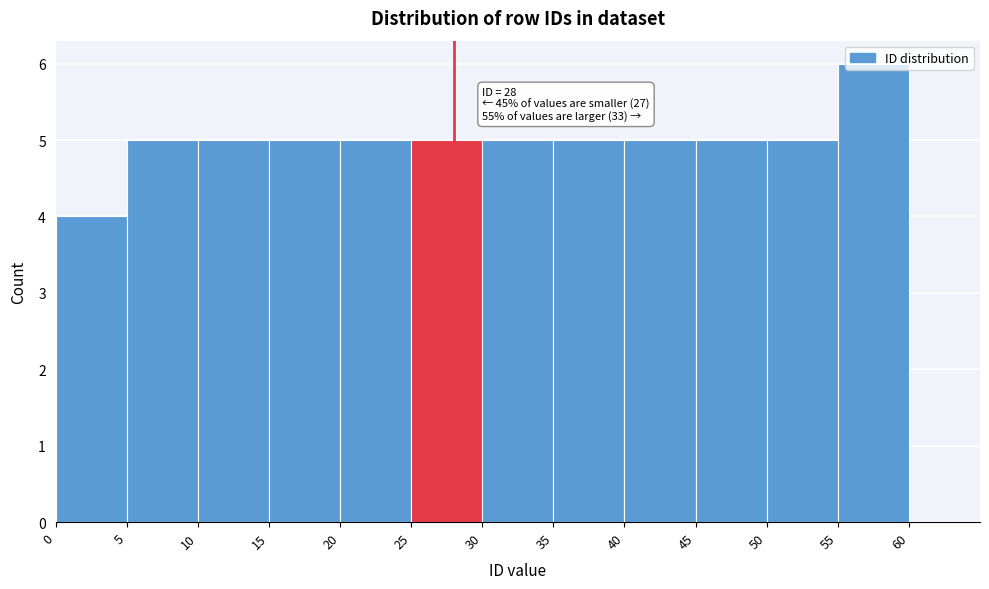

Over which range of the x-axis is the bar tallest?

55 to 60